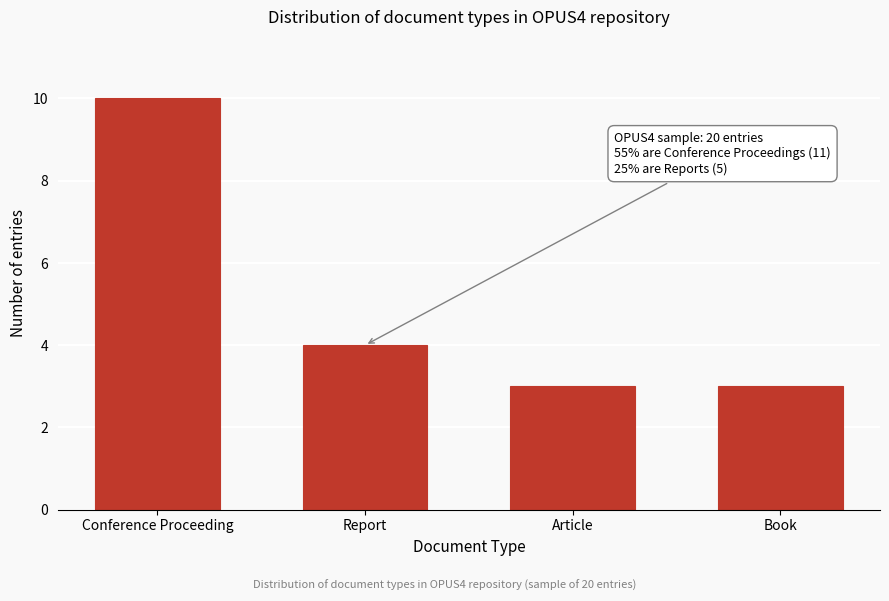

Reading right to left, what are all the values shown in this chart?

Book=3	Article=3	Report=4	Conference Proceeding=10